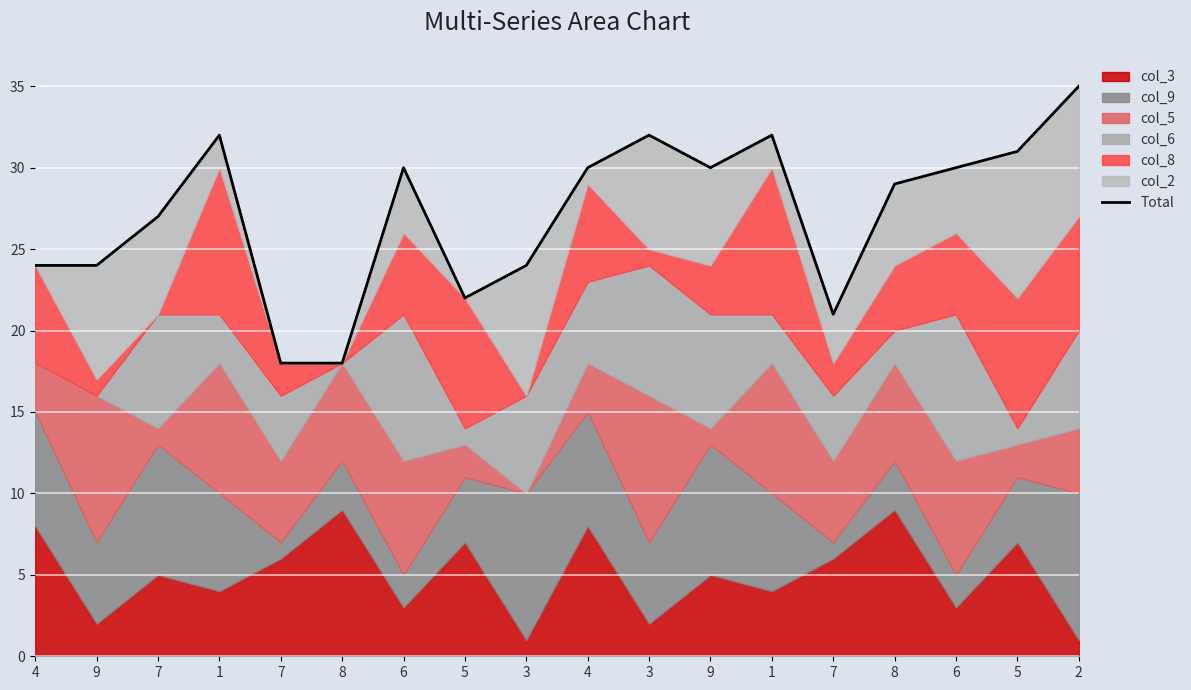

What is the label of the 8th point from the left?

5